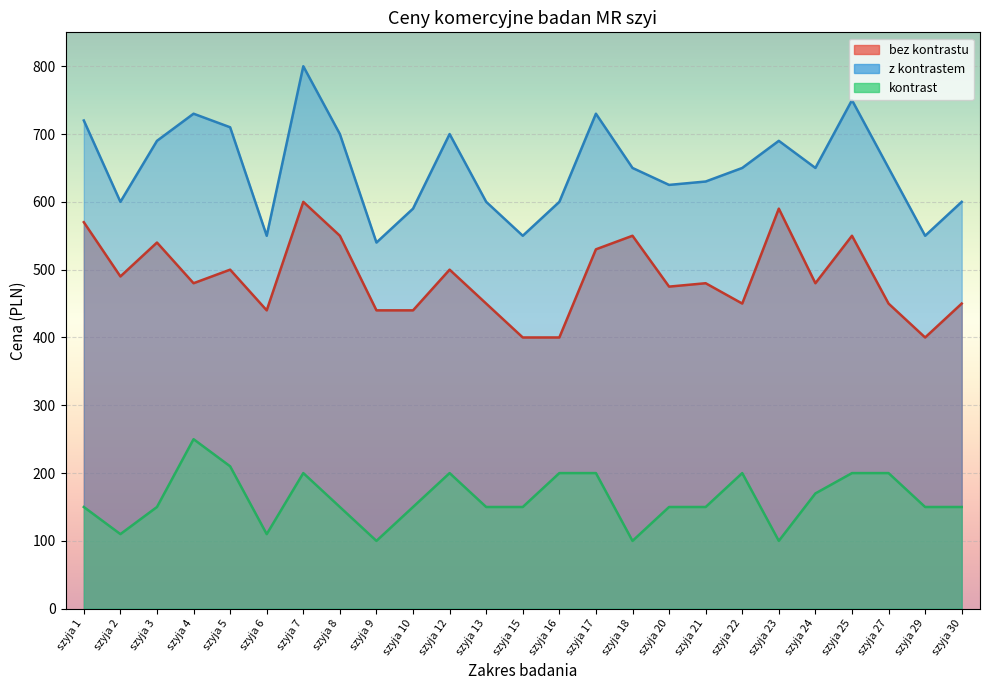

Which series has the widest spread of values?

z kontrastem